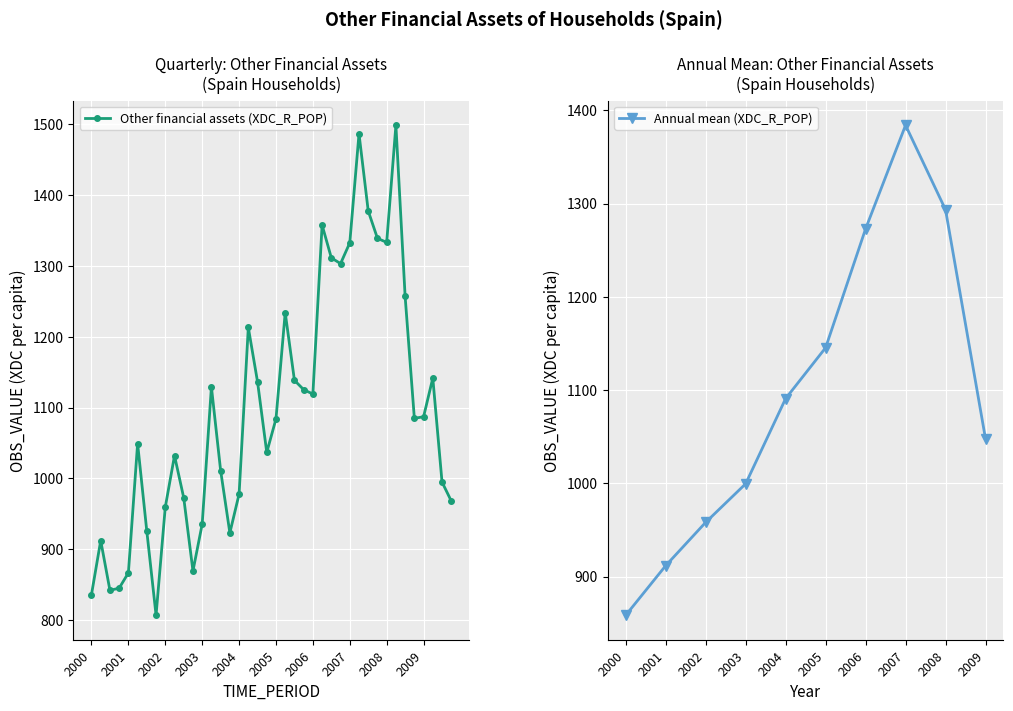

True or false: there are more than 1 points higher than both neighbors.

True